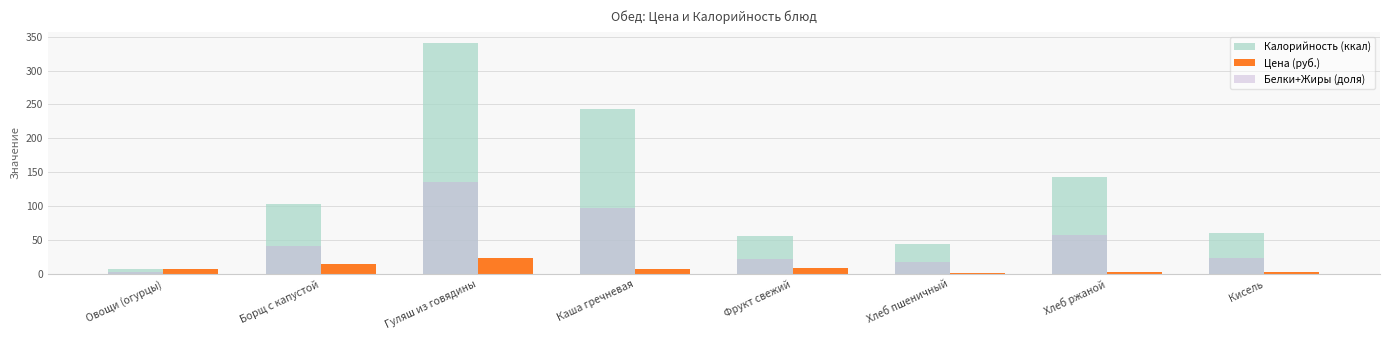

Is it true that Калорийность (ккал) equals 44.5 at Хлеб пшеничный?

True